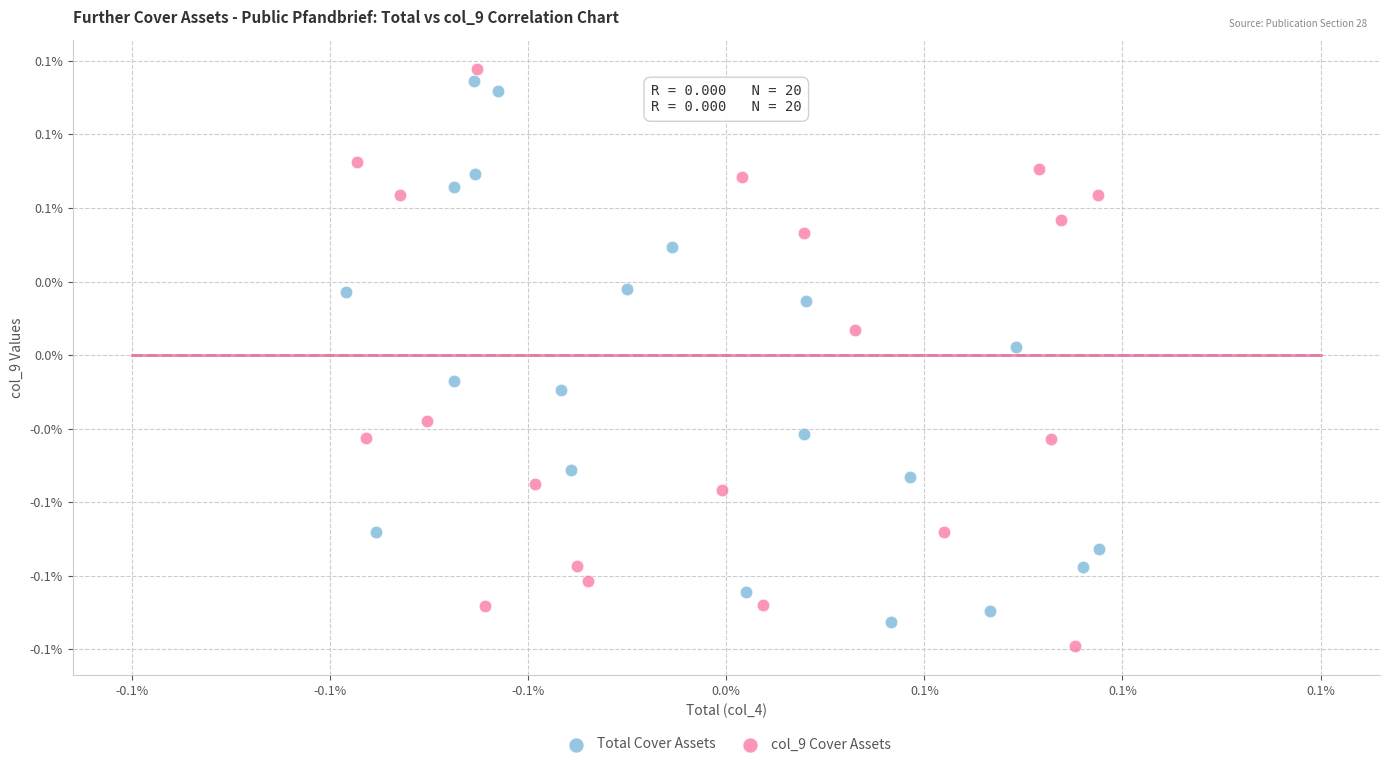

What are all the series names shown in the legend?

Total Cover Assets, col_9 Cover Assets